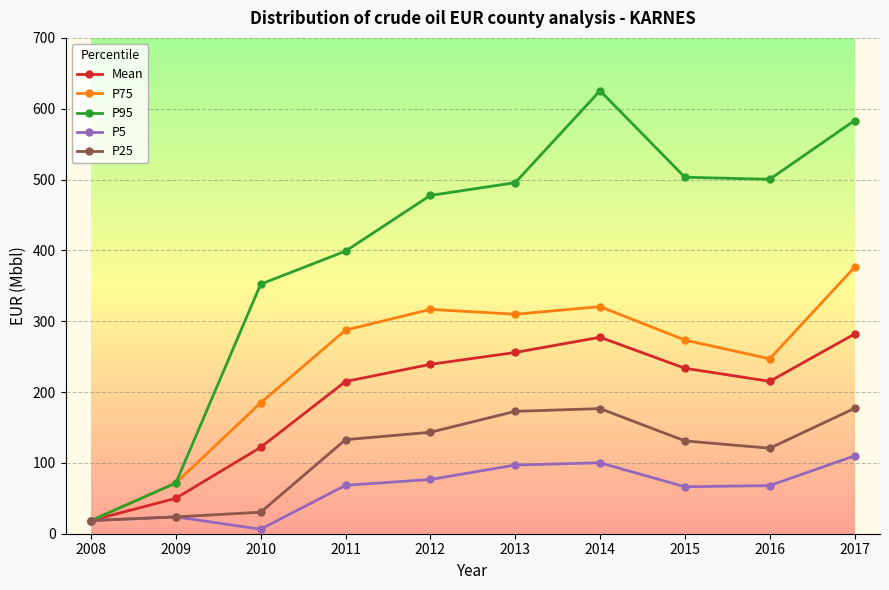

Where does the Mean series first go above 233?

2012